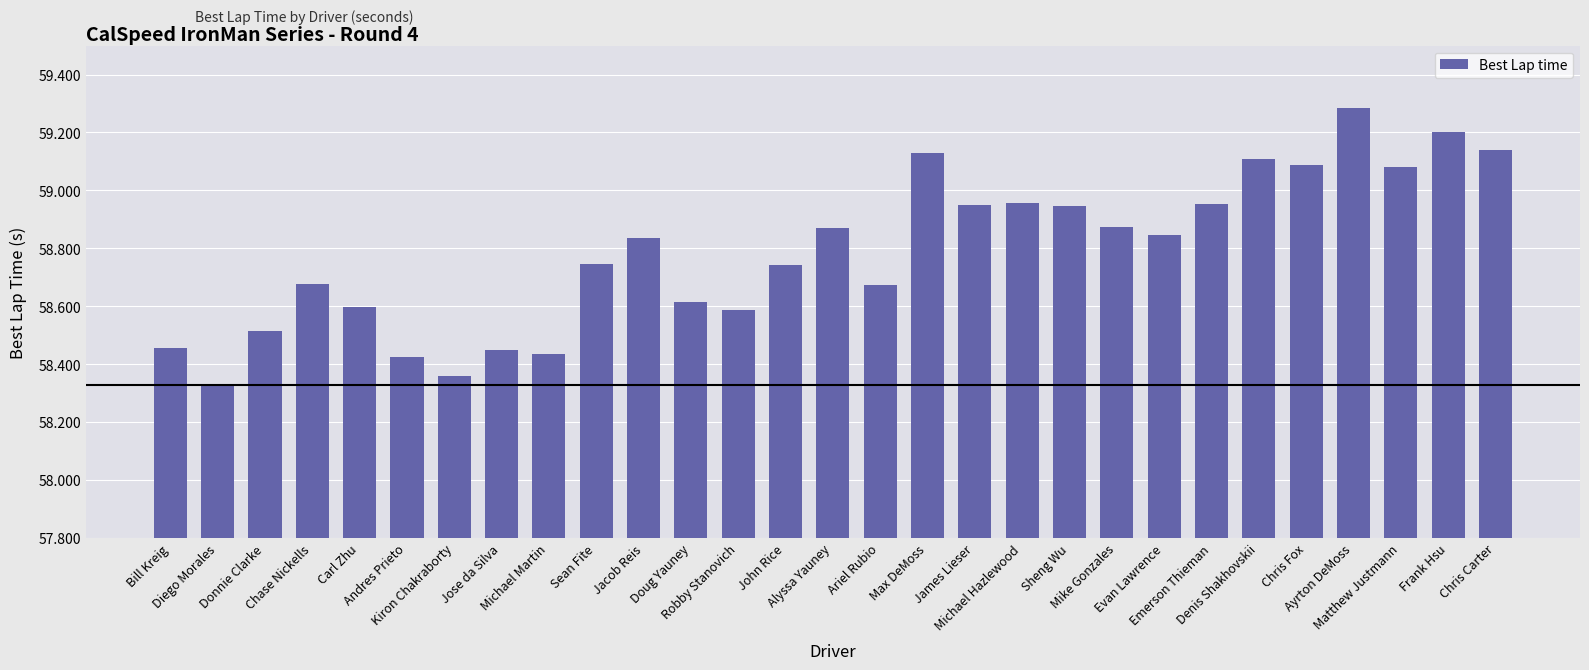

What is the maximum value shown in the chart?

59.3